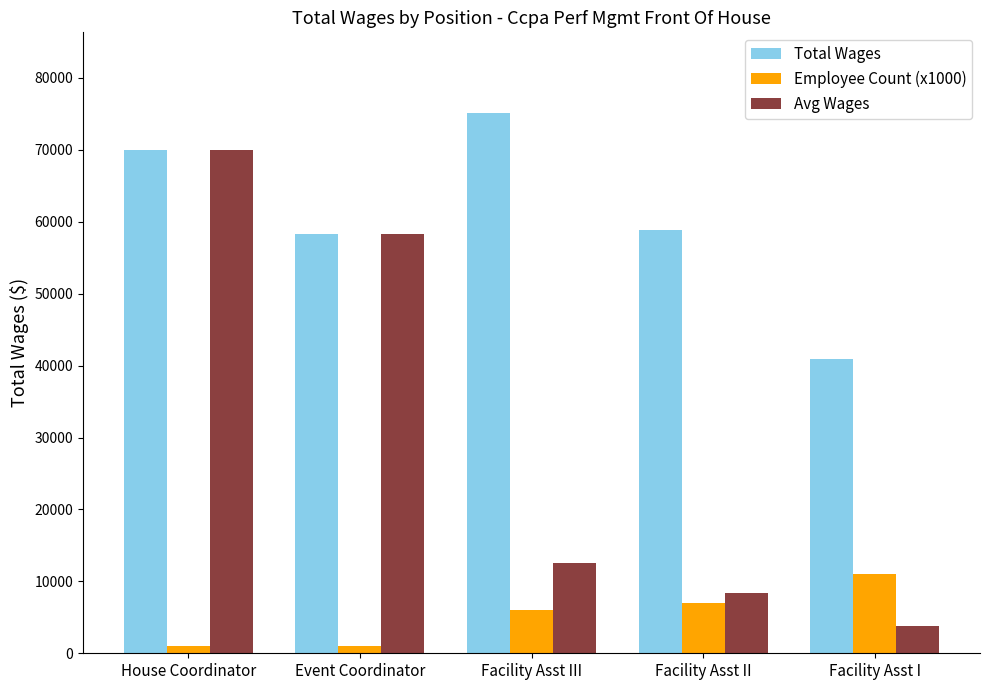

Rank the series by their average value, from lowest to highest.

Employee Count (x1000), Avg Wages, Total Wages